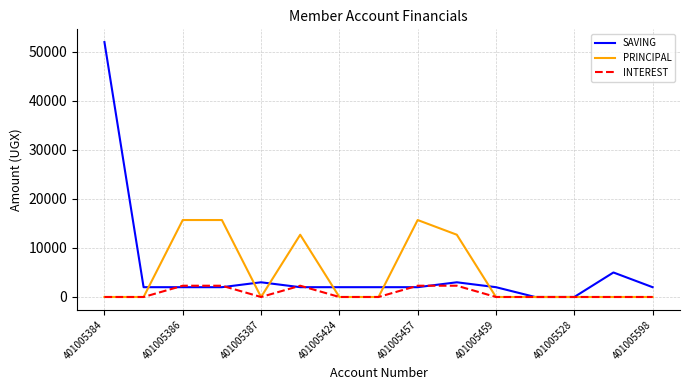

Rank the series by their maximum value, from highest to lowest.

SAVING, PRINCIPAL, INTEREST